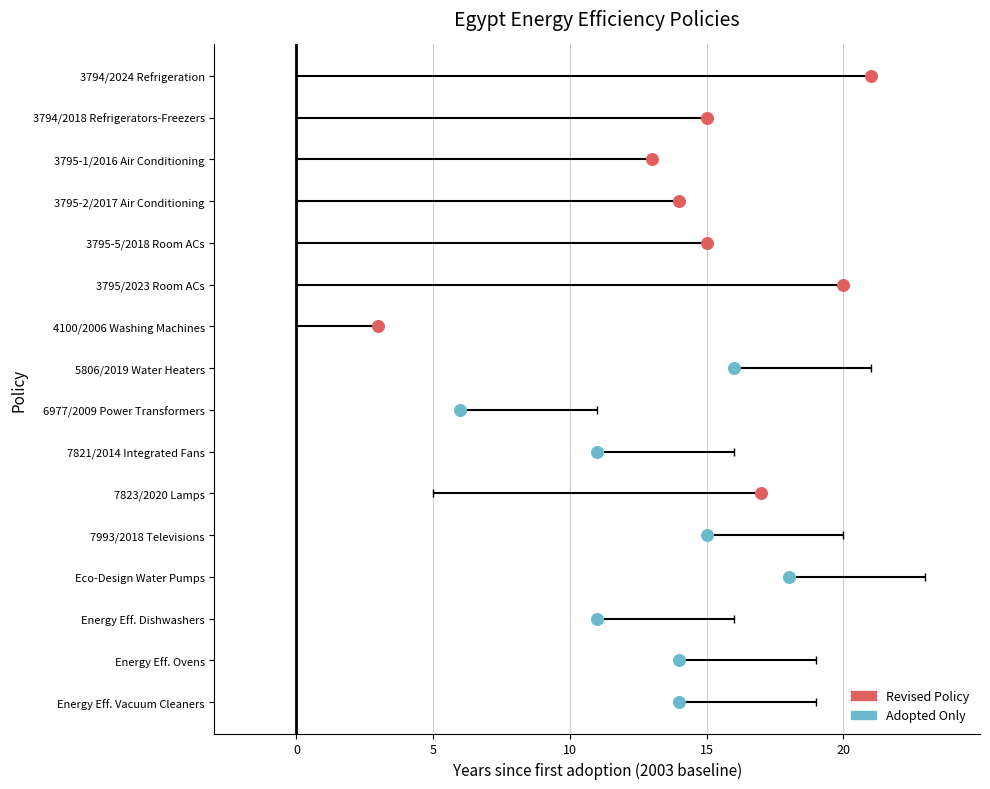

What is the ratio of the value at 5 to the value at 9?

1.0